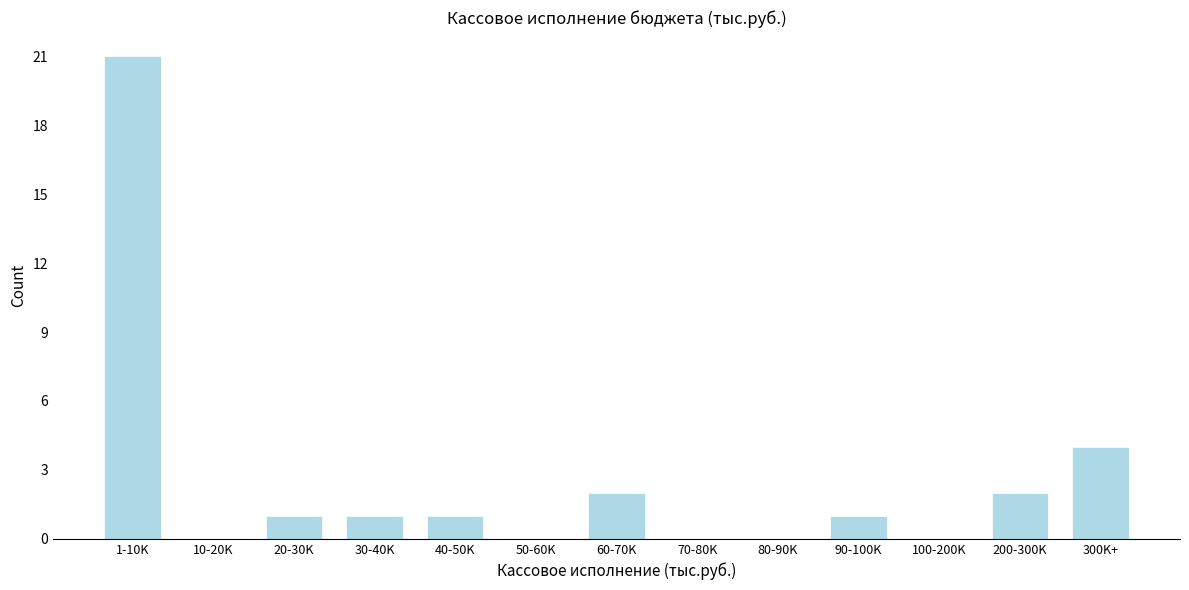

Reading left to right, transcribe all the data shown in this chart.

1-10K=21	10-20K=0	20-30K=1	30-40K=1	40-50K=1	50-60K=0	60-70K=2	70-80K=0	80-90K=0	90-100K=1	100-200K=0	200-300K=2	300K+=4